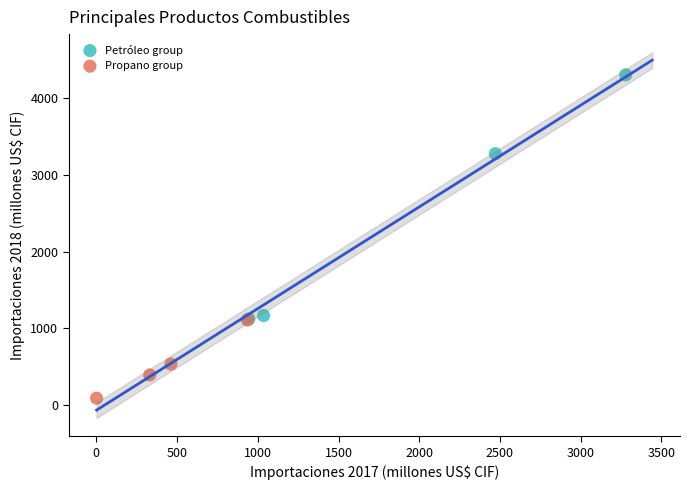

Which series has the widest spread of Y values?

Petróleo group